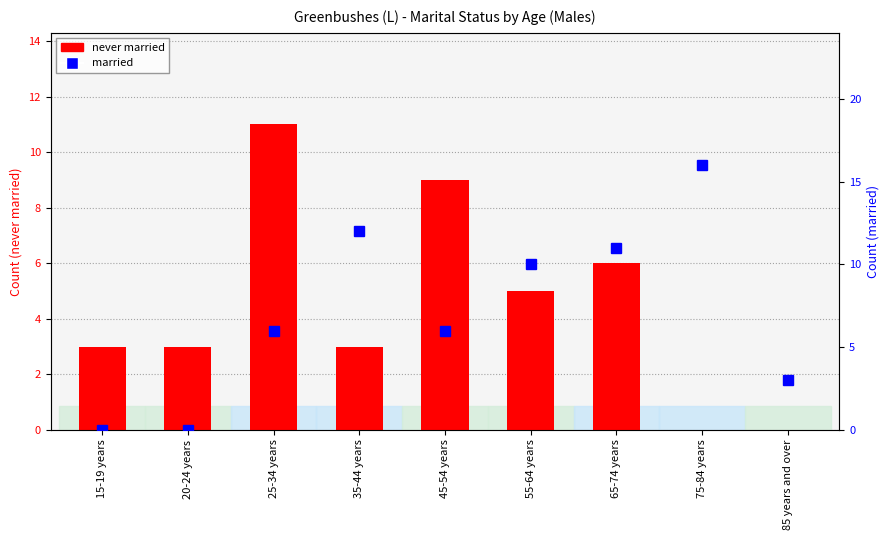

Reading left to right, transcribe all the data shown in this chart.

never married: 3	3	11	3	9	5	6	0	0
married: 0	0	6	12	6	10	11	16	3